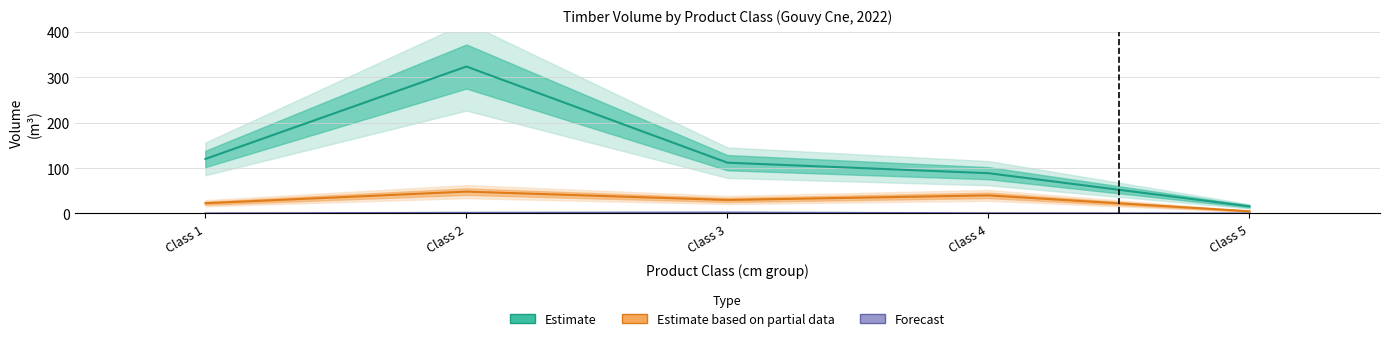

True or false: Estimate based on partial data (DOUGLAS) has more than 0 interior local peaks.

True